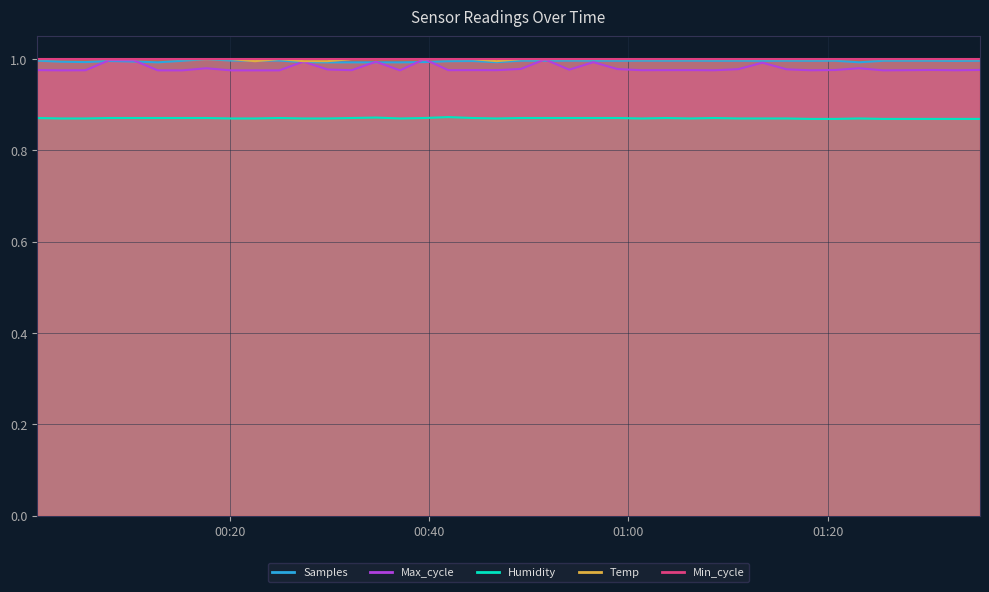

What is the average value of the Samples series?

1.0